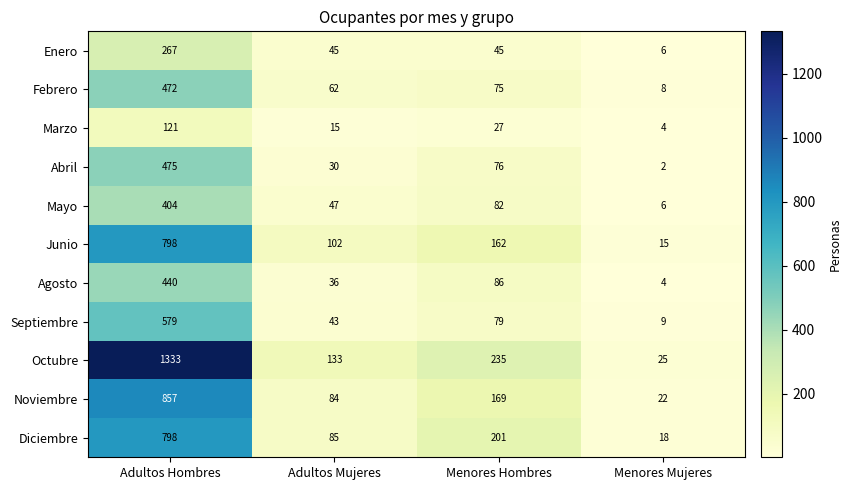

The Enero series shows 24 at Adultos Mujeres. True or false?

False